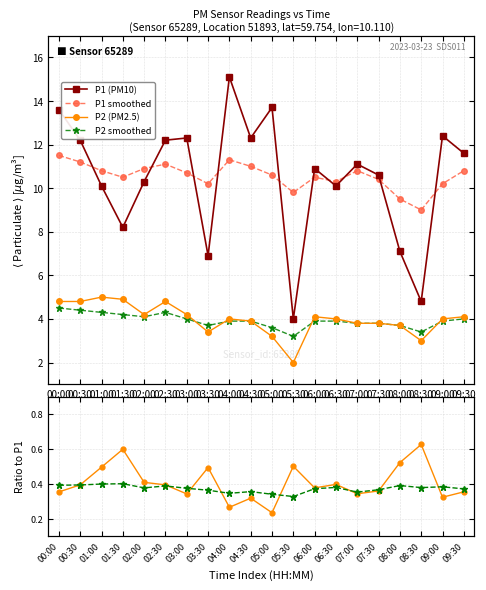

Reading left to right, extract all data points from this chart.

P1 (PM10): 13.6	12.2	10.1	8.2	10.3	12.2	12.3	6.9	15.1	12.3	13.7	4.0	10.9	10.1	11.1	10.6	7.1	4.8	12.4	11.6
P1 smoothed: 11.5	11.2	10.8	10.5	10.9	11.1	10.7	10.2	11.3	11.0	10.6	9.8	10.5	10.3	10.8	10.4	9.5	9.0	10.2	10.8
P2 (PM2.5): 4.8	4.8	5.0	4.9	4.2	4.8	4.2	3.4	4.0	3.9	3.2	2.0	4.1	4.0	3.8	3.8	3.7	3.0	4.0	4.1
P2 smoothed: 4.5	4.4	4.3	4.2	4.1	4.3	4.0	3.7	3.9	3.9	3.6	3.2	3.9	3.9	3.8	3.8	3.7	3.4	3.9	4.0
P2/P1: 0.4	0.4	0.5	0.6	0.4	0.4	0.3	0.5	0.3	0.3	0.2	0.5	0.4	0.4	0.3	0.4	0.5	0.6	0.3	0.4
smoothed ratio: 0.4	0.4	0.4	0.4	0.4	0.4	0.4	0.4	0.3	0.4	0.3	0.3	0.4	0.4	0.4	0.4	0.4	0.4	0.4	0.4